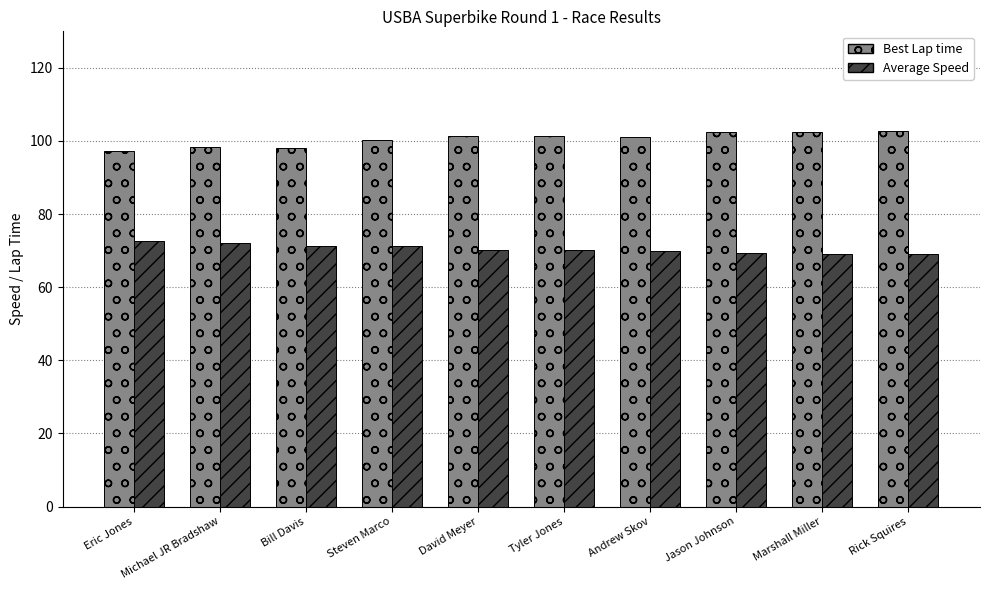

Which series has the widest spread of values?

Best Lap time